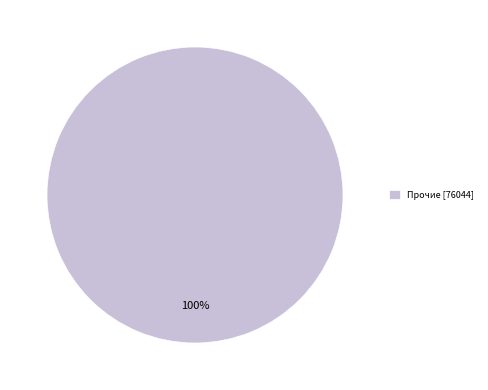

Rank the categories by value from lowest to highest.

Прочие [76044]